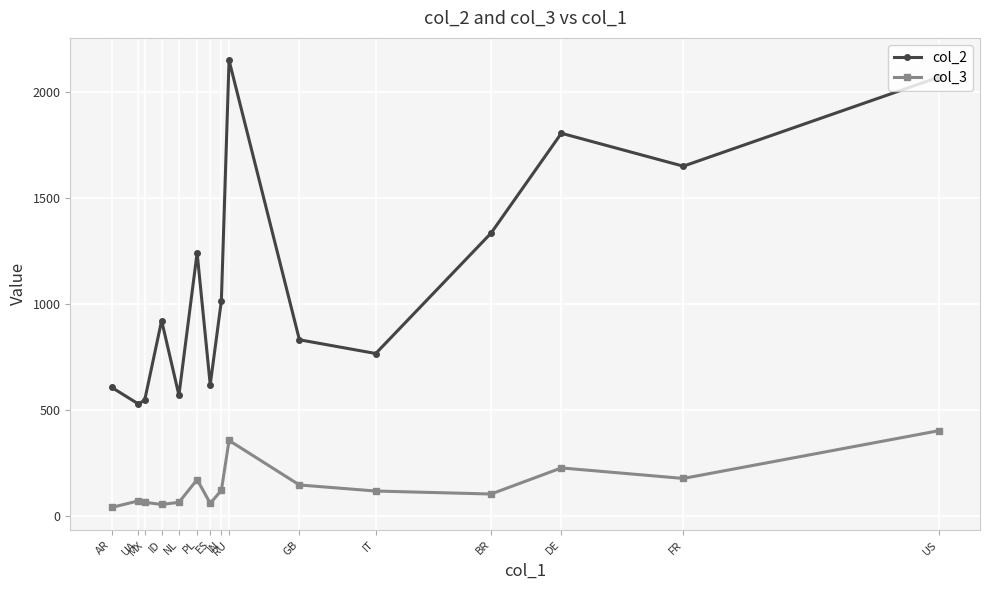

Where is col_3 nearest to the value 222?

DE